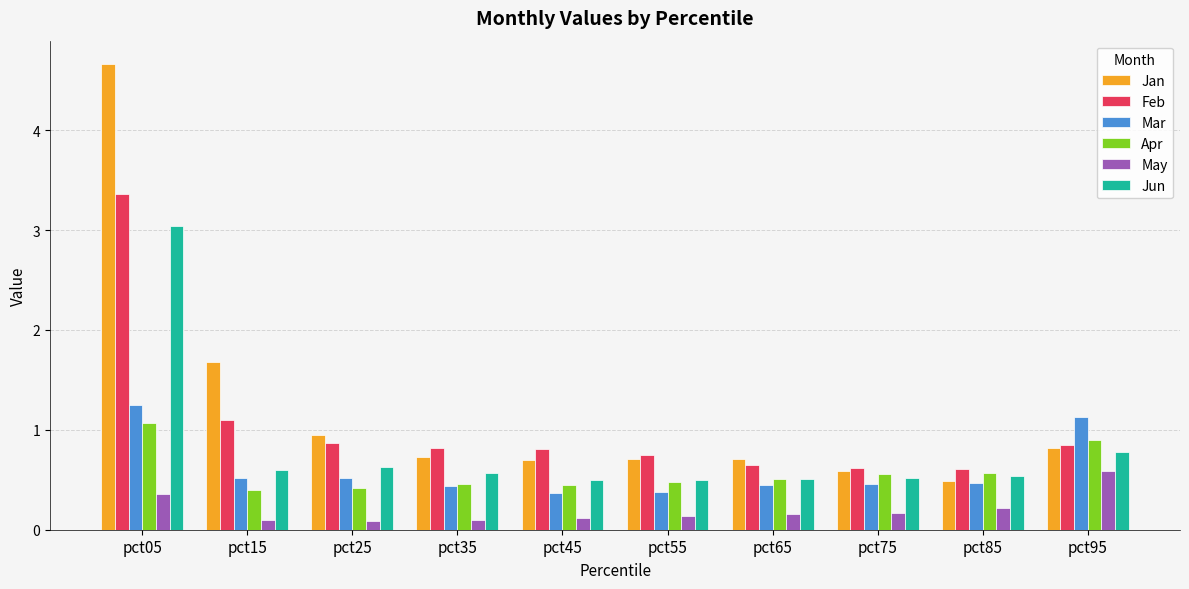

What are all the series names shown in the legend?

Jan, Feb, Mar, Apr, May, Jun